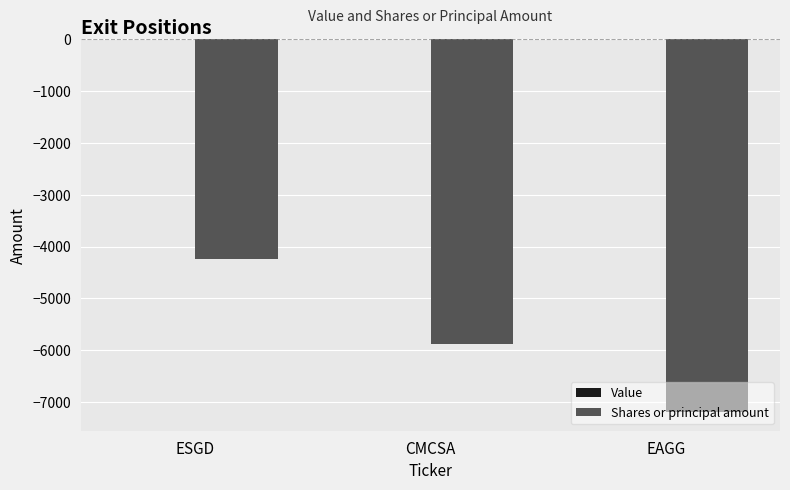

Does the chart contain stacked bars?

No